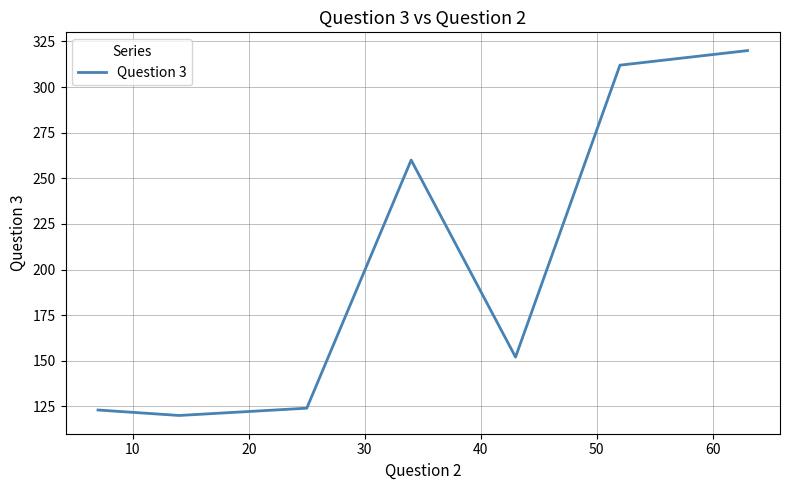

What is the difference between the maximum and minimum values?

200